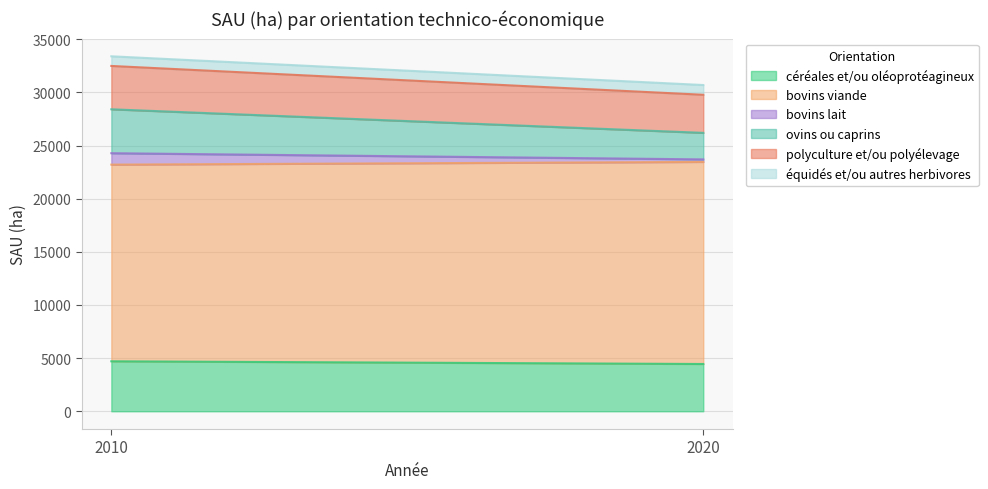

What is the total value across all series at 2010?

33399.5